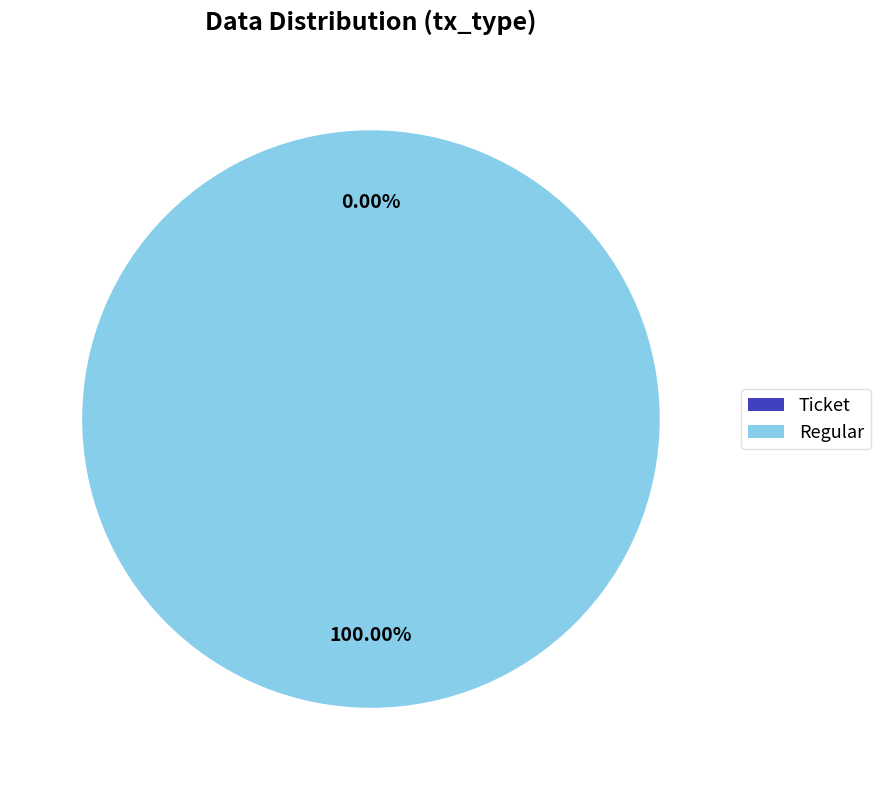

Which category has the smallest portion of the pie?

Ticket